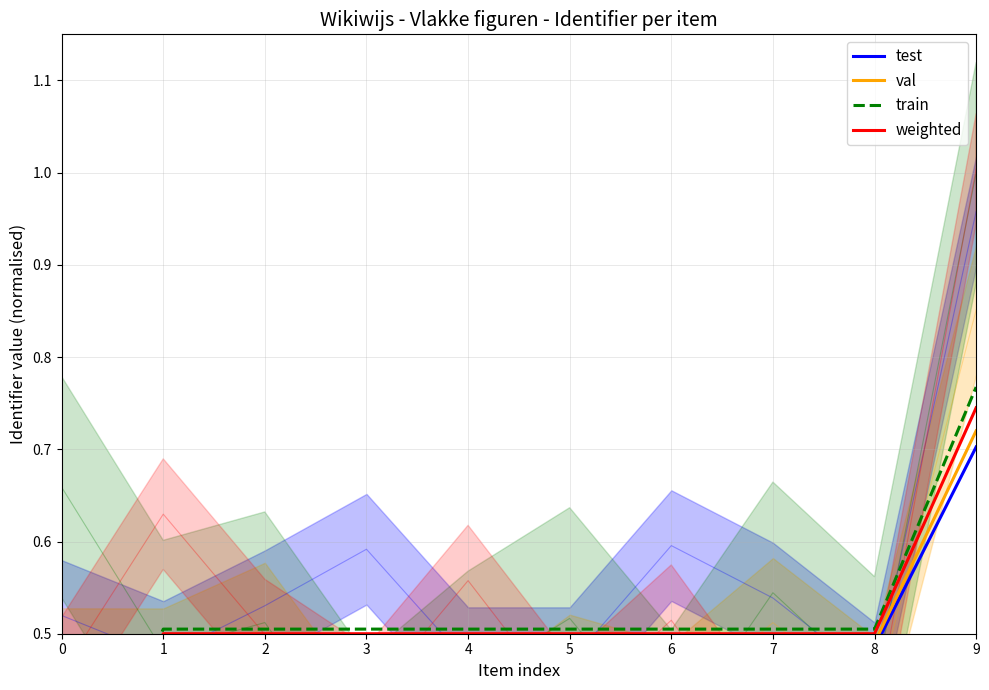

The val series shows 0.1 at 0. True or false?

False